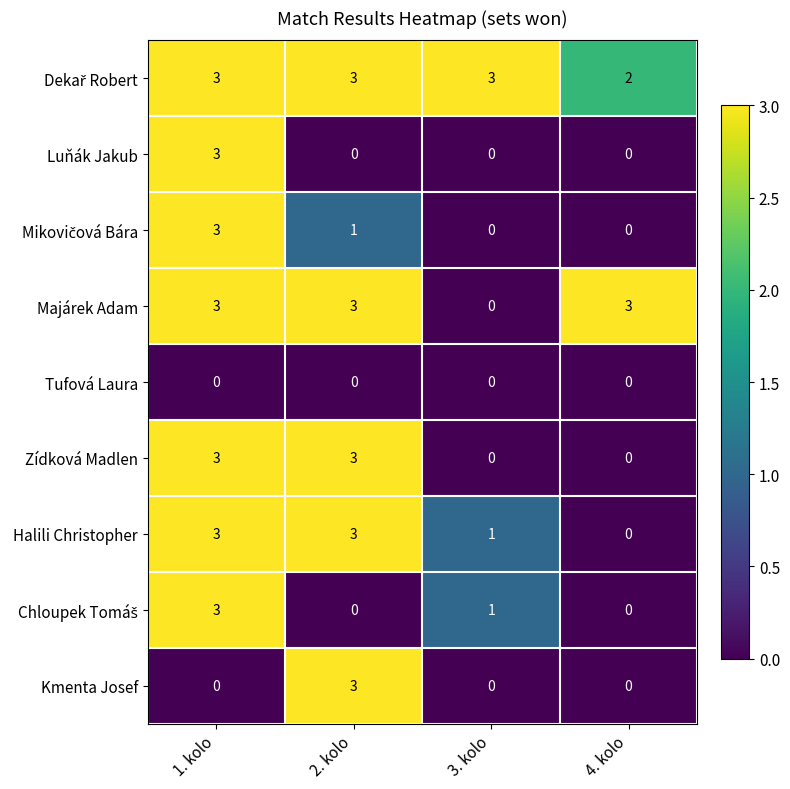

What is the sum of the Luňák Jakub values at 1. kolo and 4. kolo?

3